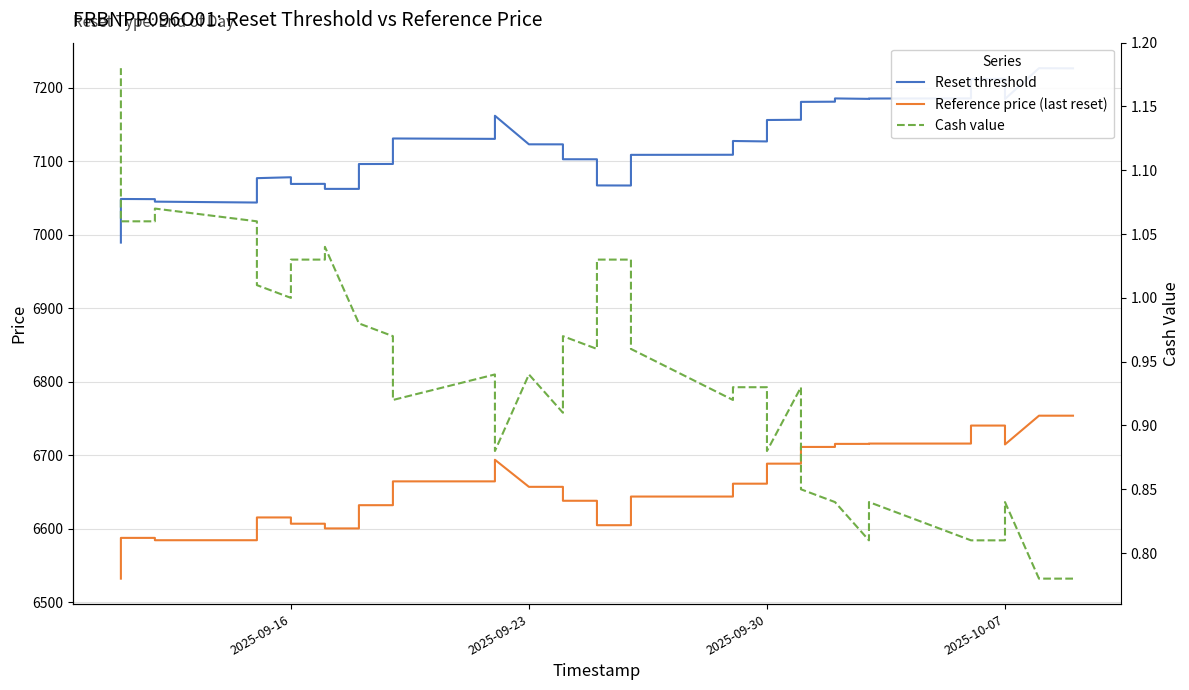

What are all the series names shown in the legend?

Reset threshold, Reference price (last reset), Cash value